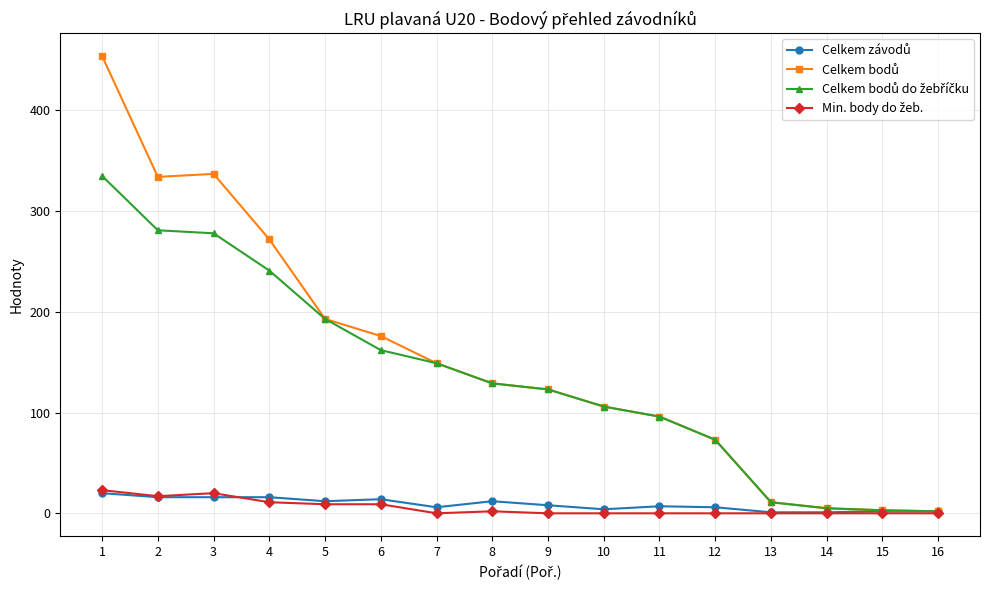

Reading right to left, what are all the values shown in this chart?

Celkem závodů: 2	2	1	1	6	7	4	8	12	6	14	12	16	16	16	20
Celkem bodů: 2	3	5	11	73	96	106	123	129	149	176	193	272	337	334	454
Celkem bodů do žebříčku: 2	3	5	11	73	96	106	123	129	149	162	193	241	278	281	335
Min. body do žeb.: 0	0	0	0	0	0	0	0	2	0	9	9	11	20	17	23